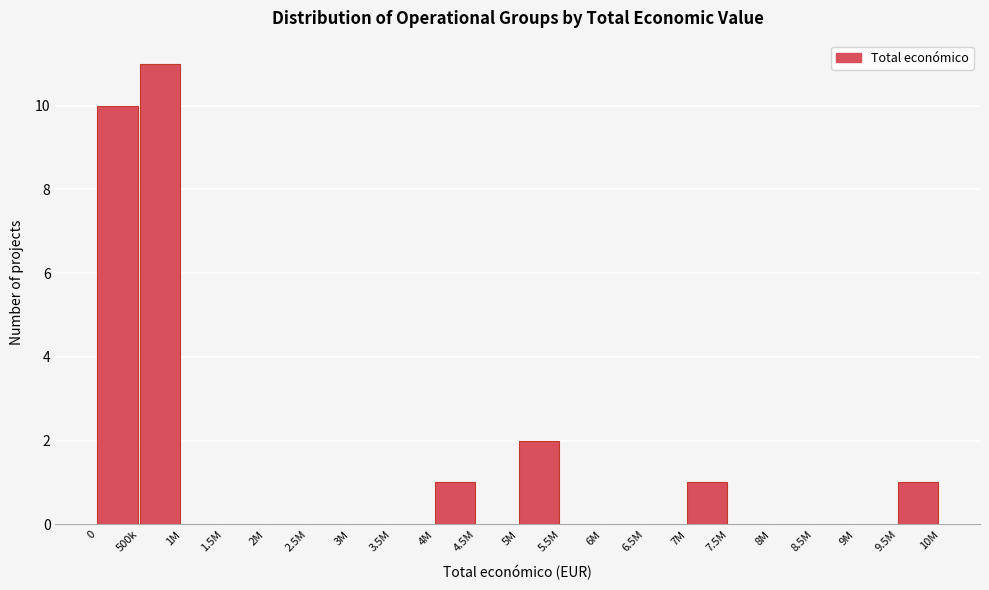

Reading right to left, what are all the values shown in this chart?

9.5M=1	9M=0	8.5M=0	8M=0	7.5M=0	7M=1	6.5M=0	6M=0	5.5M=0	5M=2	4.5M=0	4M=1	3.5M=0	3M=0	2.5M=0	2M=0	1.5M=0	1M=0	500k=11	0=10